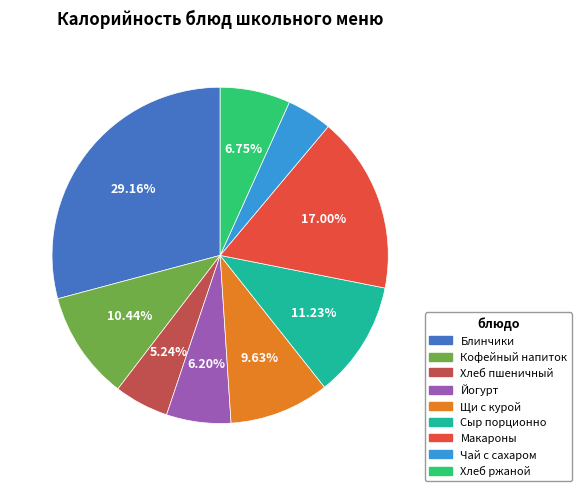

To the nearest percent, what is the average slice percentage?

11%